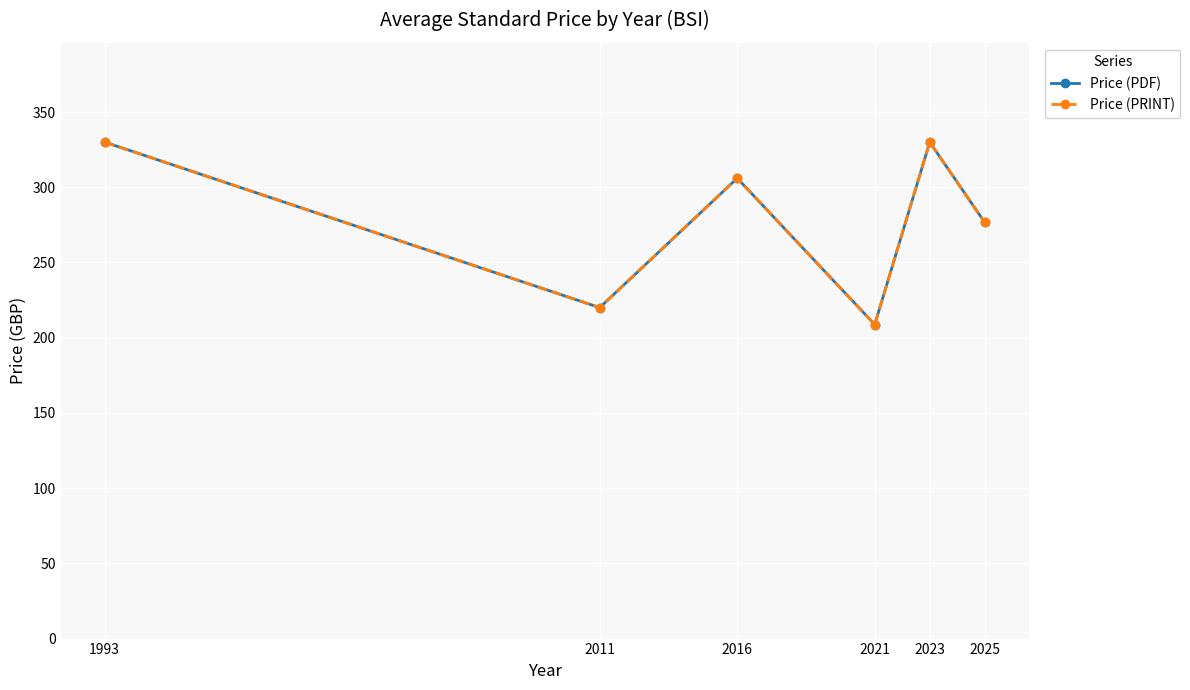

Is this an area chart (filled region under the line)?

No